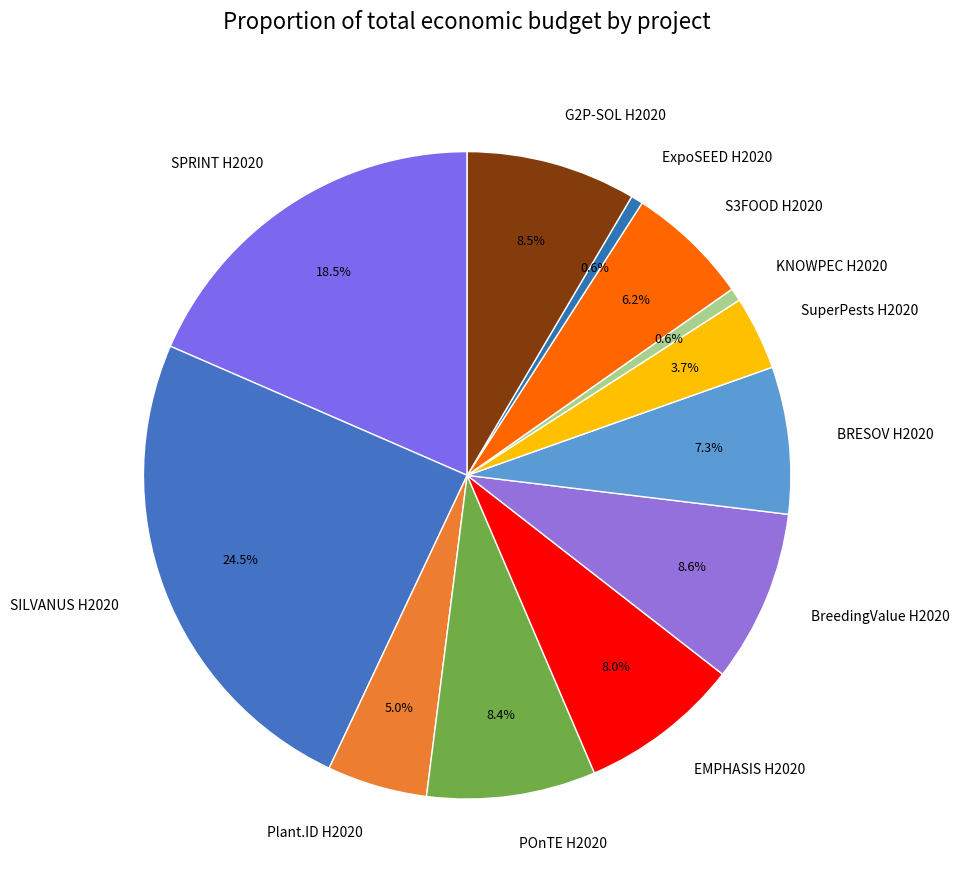

To the nearest percent, what is the combined percentage of SILVANUS H2020 and G2P-SOL H2020?

33%